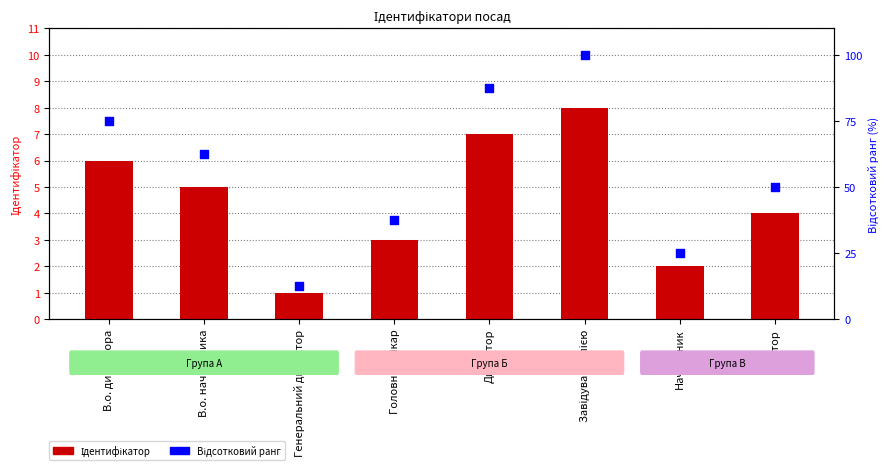

Which series has the largest Y range (max minus min)?

Відсотковий ранг